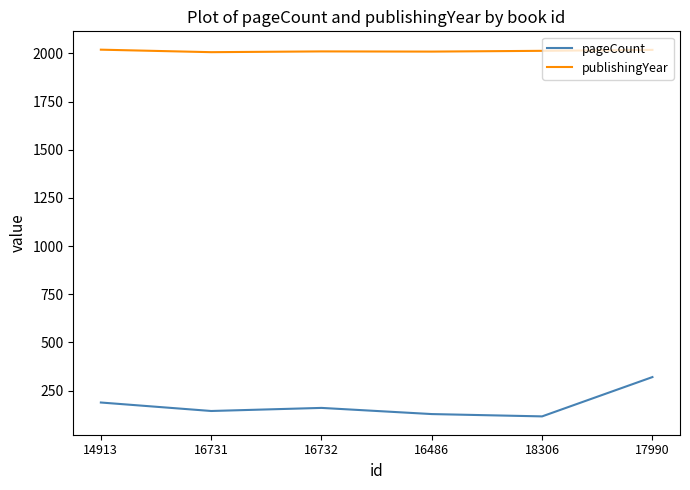

What position from the right is 16732?

4